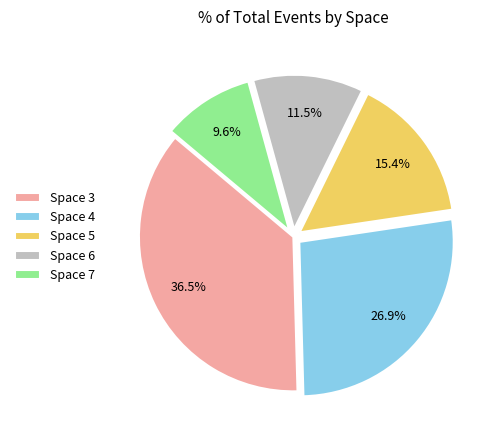

To the nearest percent, what is the difference between the Space 3 and Space 5 slice percentages?

21%